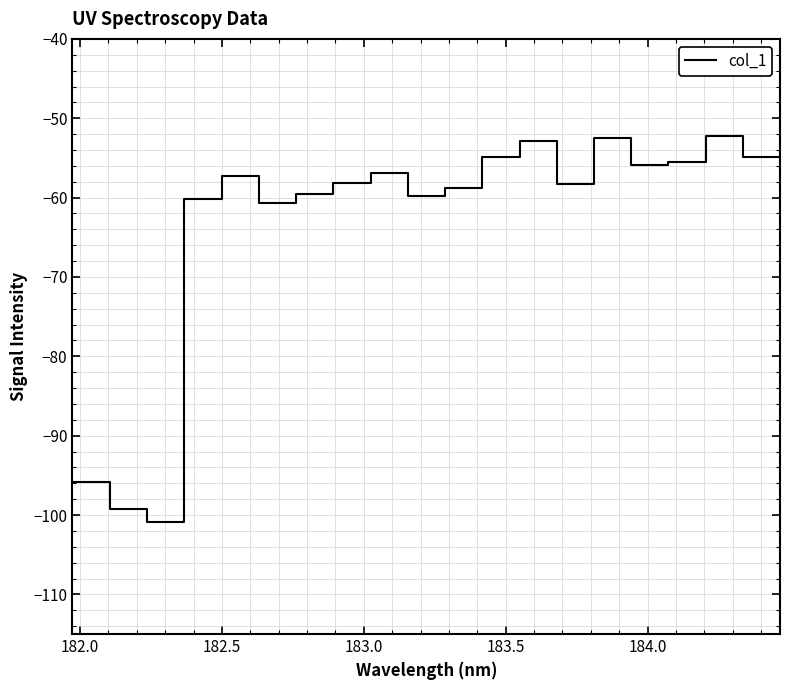

What is the smallest value displayed?

-100.9